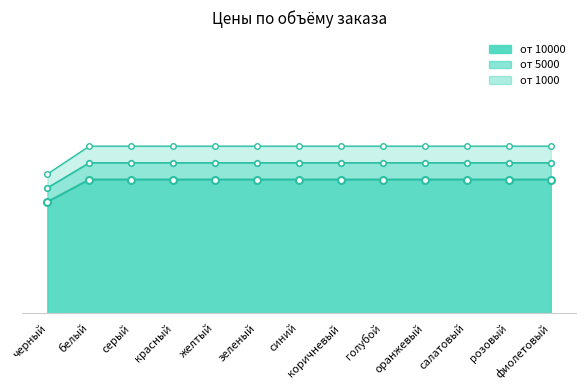

How many data points does each series have?

13